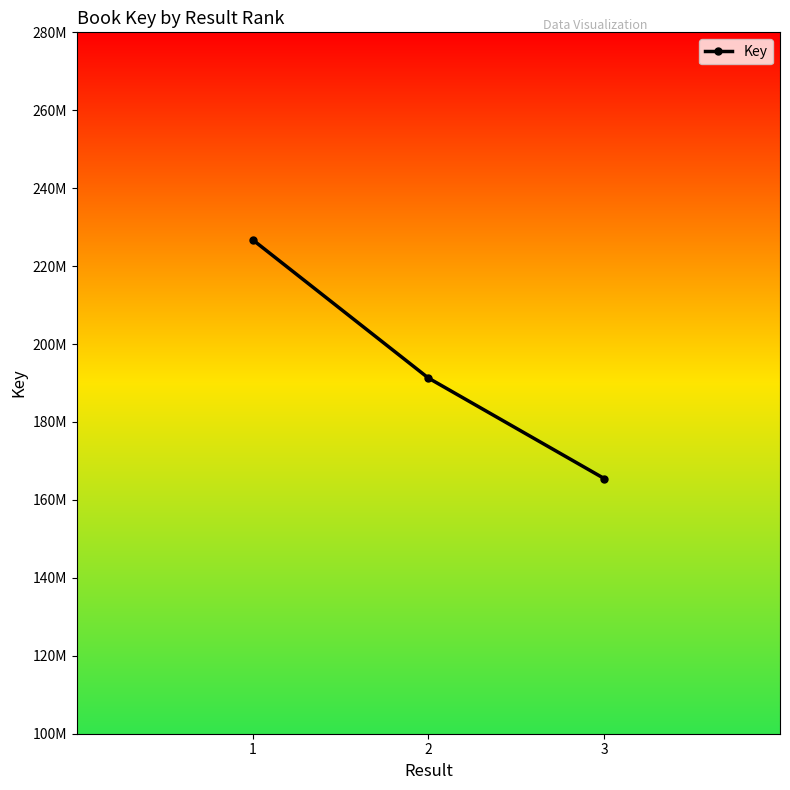

Count the number of data series in this chart.

1